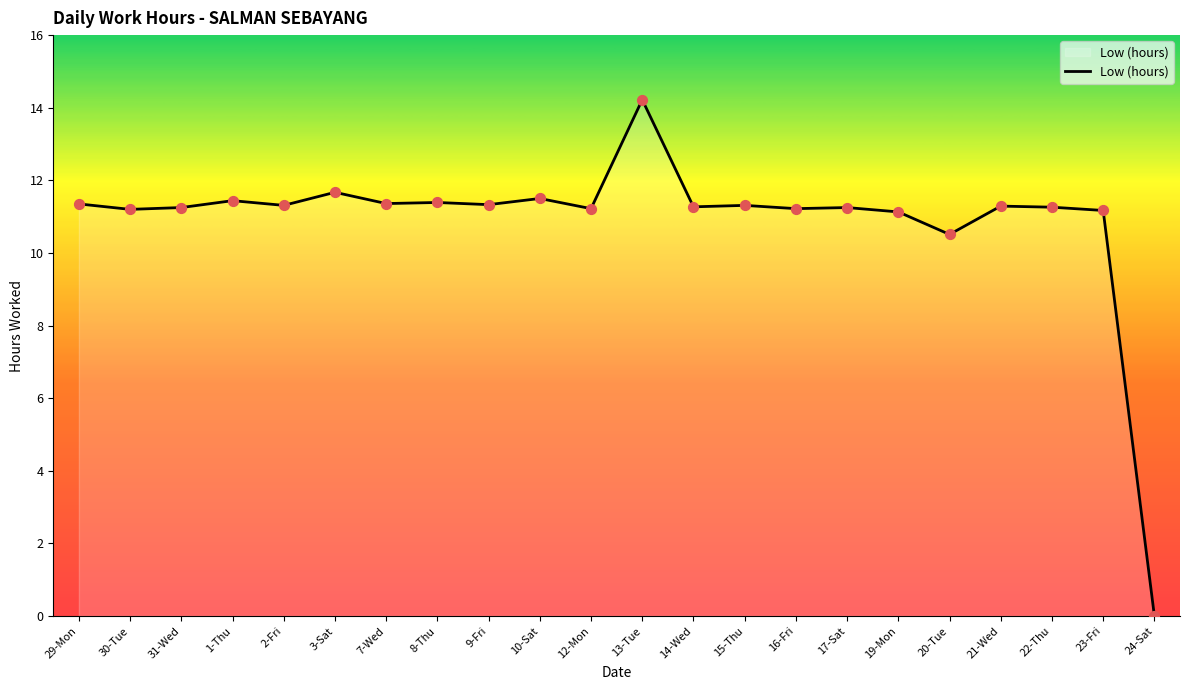

What is the ratio of the value at 14-Wed to the value at 10-Sat?

1.0